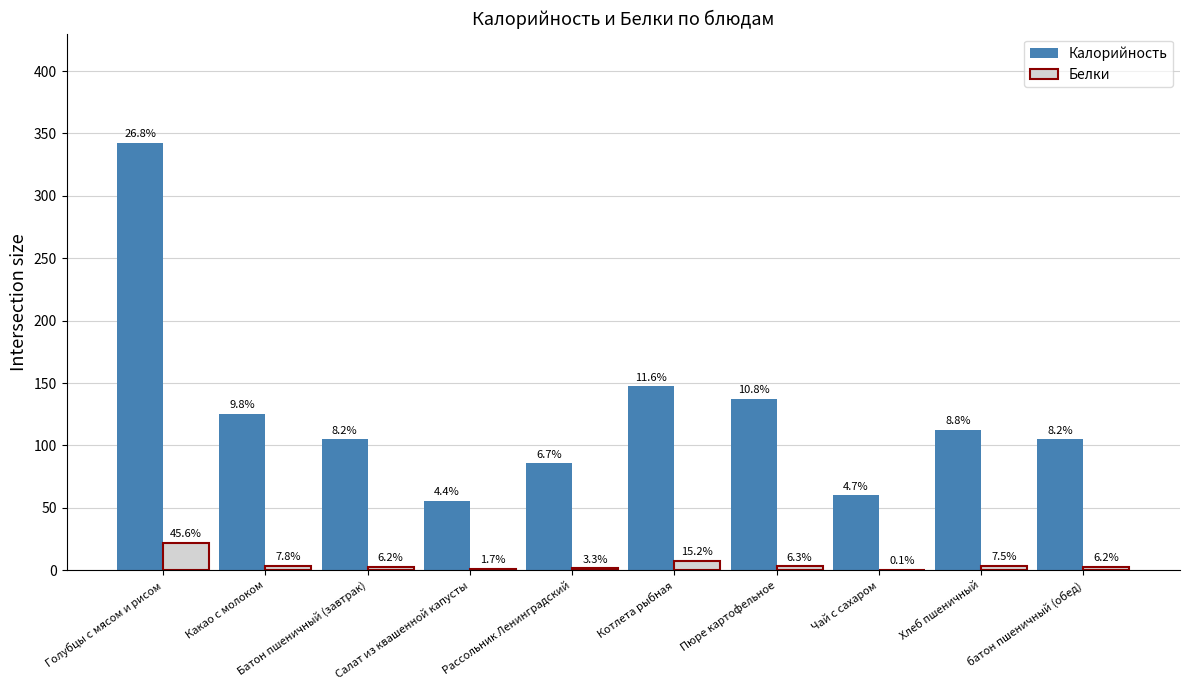

What are all the series names shown in the legend?

Калорийность, Белки